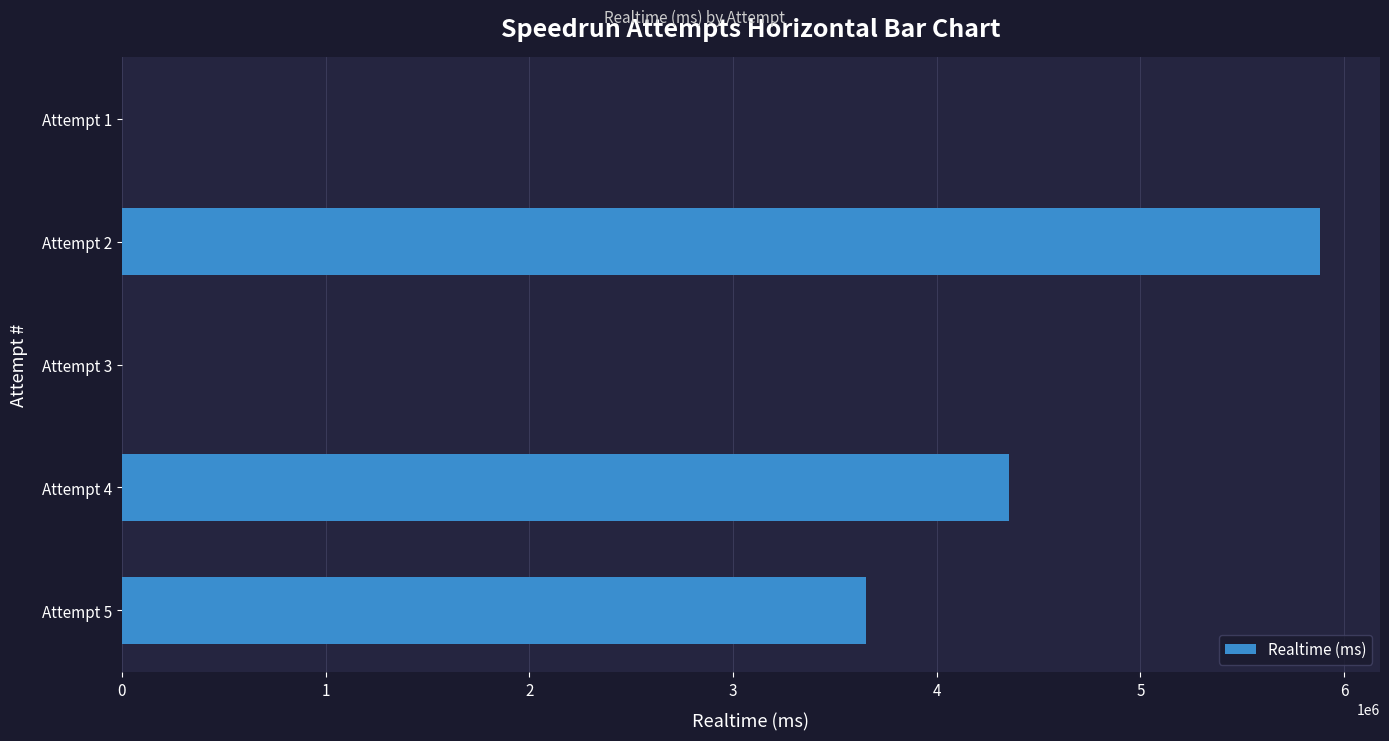

At which category does the chart reach its peak across all series?

Attempt 2